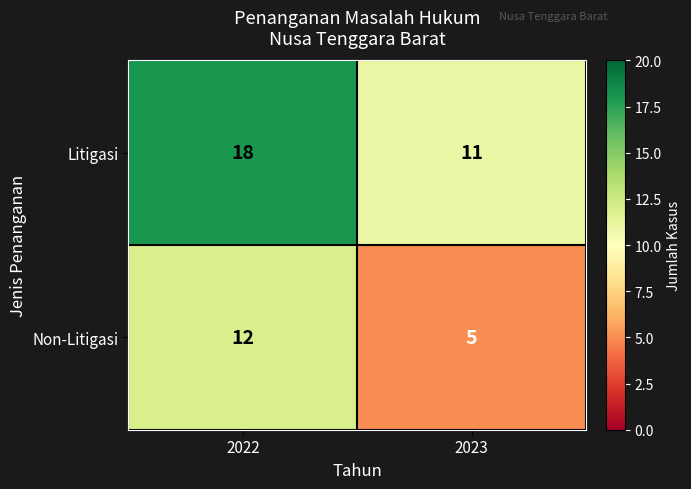

What is the minimum value shown in the chart?

5